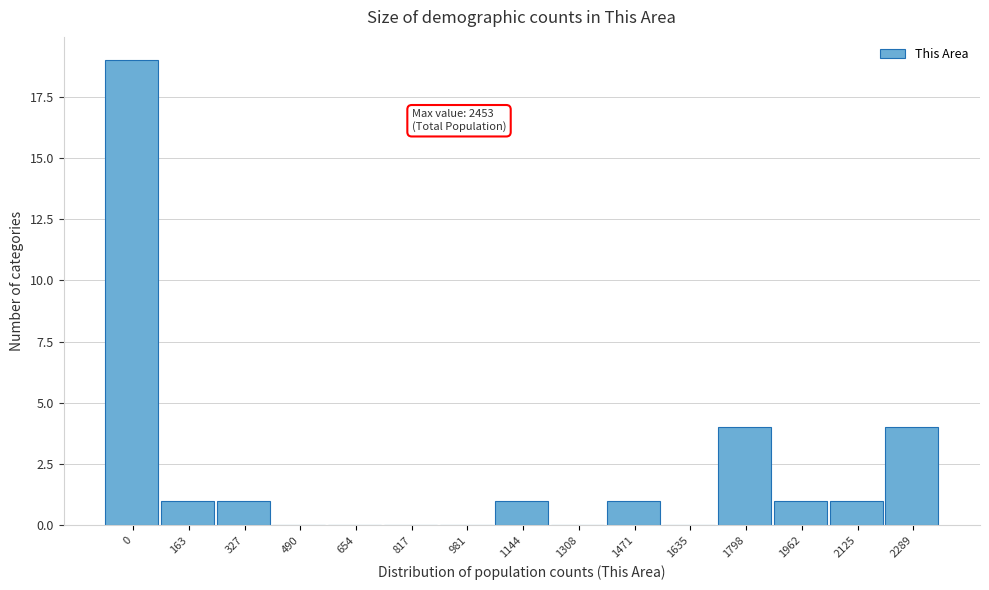

Reading left to right, extract all data points from this chart.

0=19	163=1	327=1	490=0	654=0	817=0	981=0	1144=1	1308=0	1471=1	1635=0	1798=4	1962=1	2125=1	2289=4